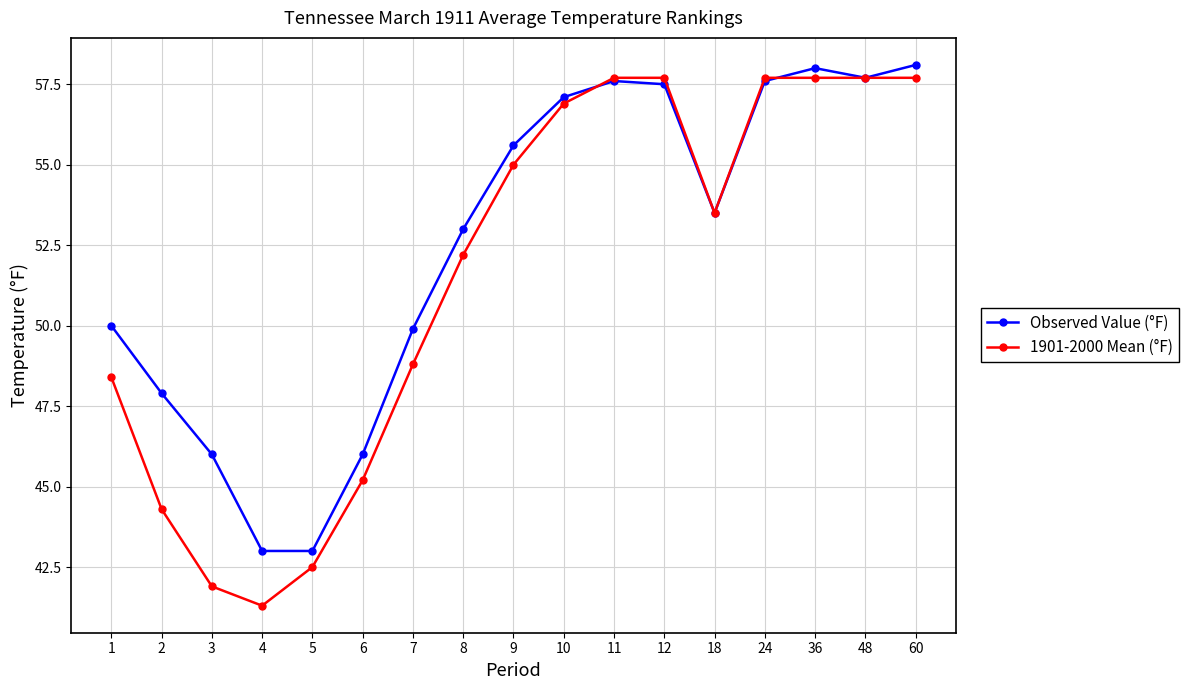

True or false: Observed Value (°F) has more than 2 interior local peaks.

False